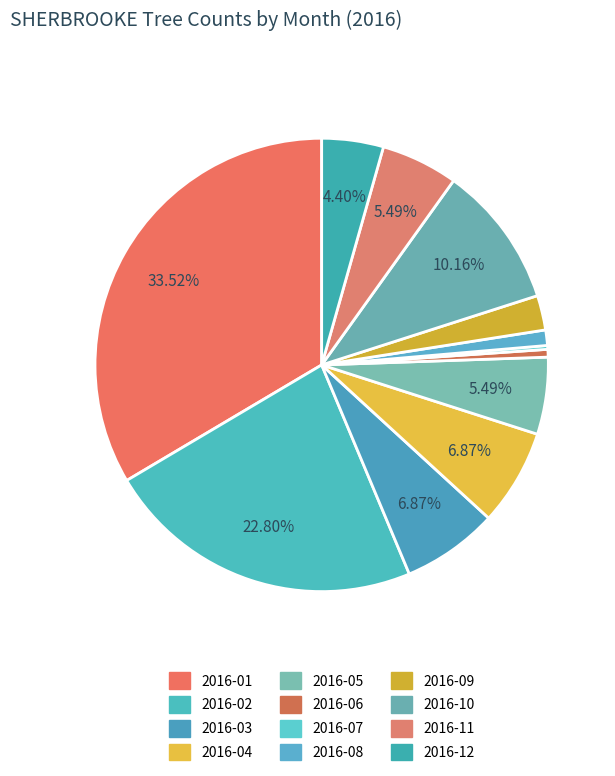

Rank the categories by value from highest to lowest.

2016-01, 2016-02, 2016-10, 2016-03, 2016-04, 2016-05, 2016-11, 2016-12, 2016-09, 2016-08, 2016-06, 2016-07